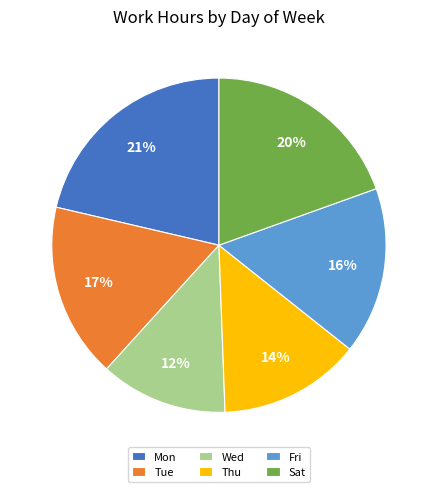

Which category has the smallest portion of the pie?

Wed